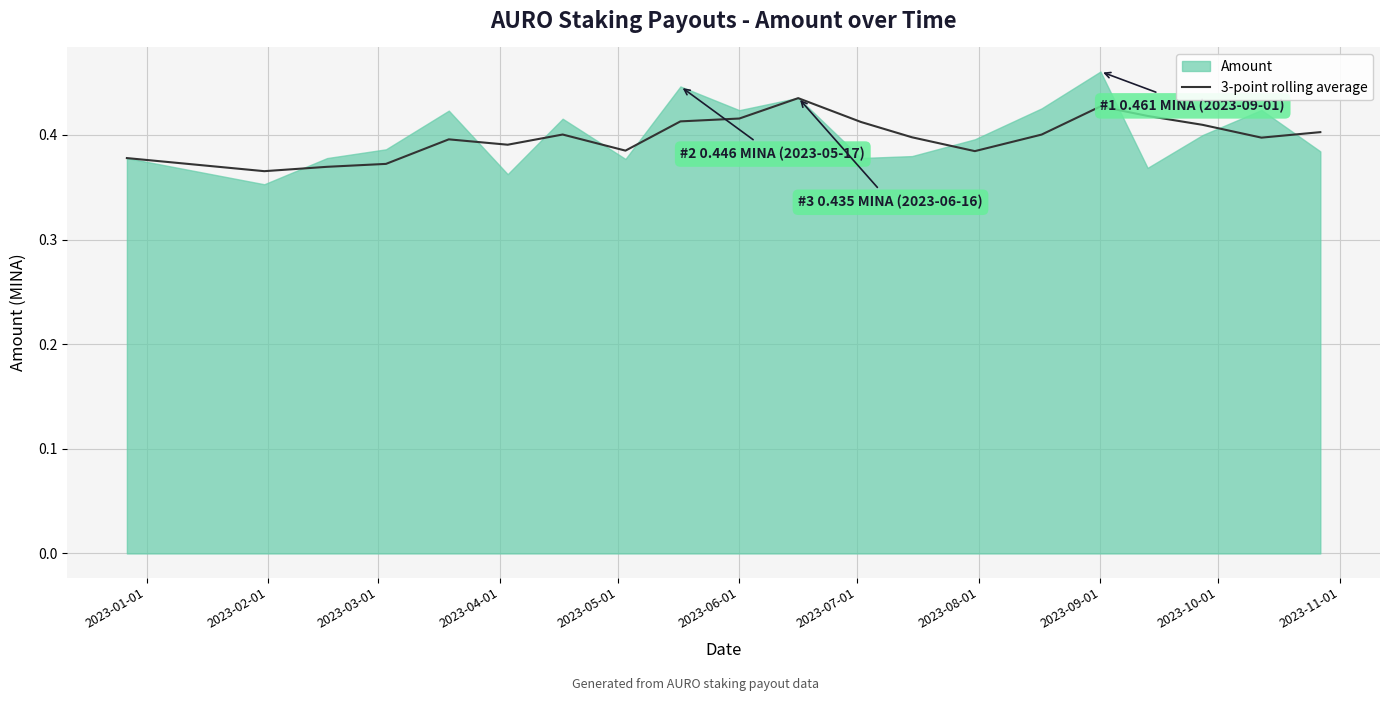

How many lines are shown in the chart?

1